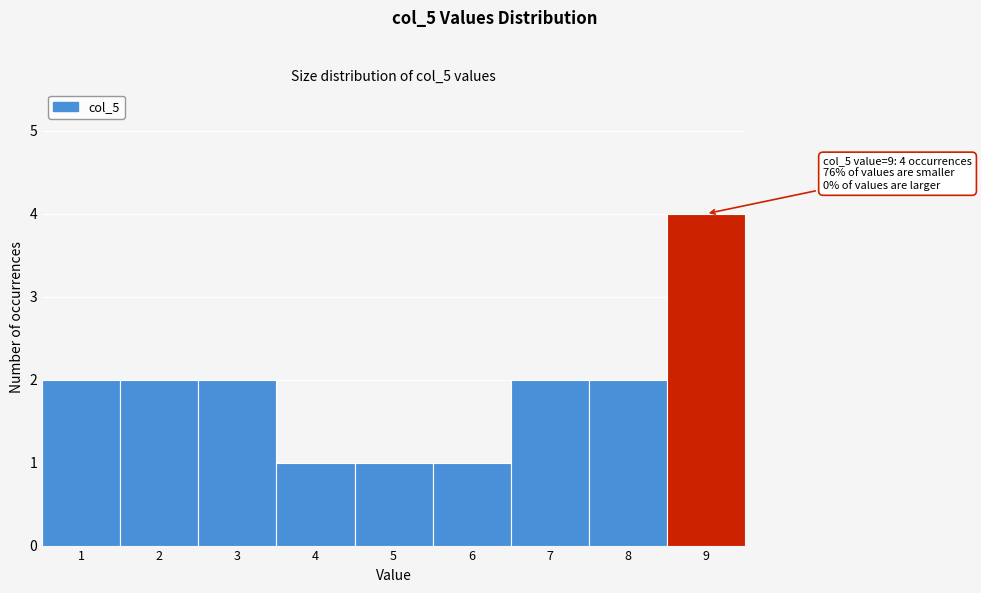

Over which range of the x-axis is the bar tallest?

8.5 to 9.5